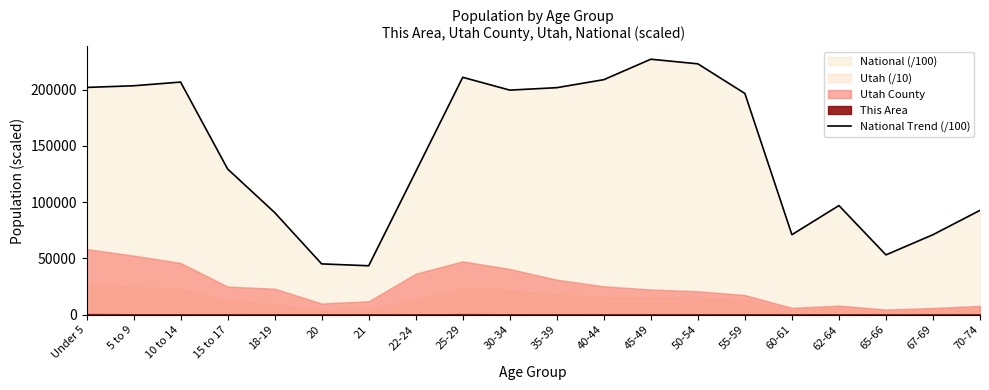

What is the value of the 3rd point from the left?

206771.9